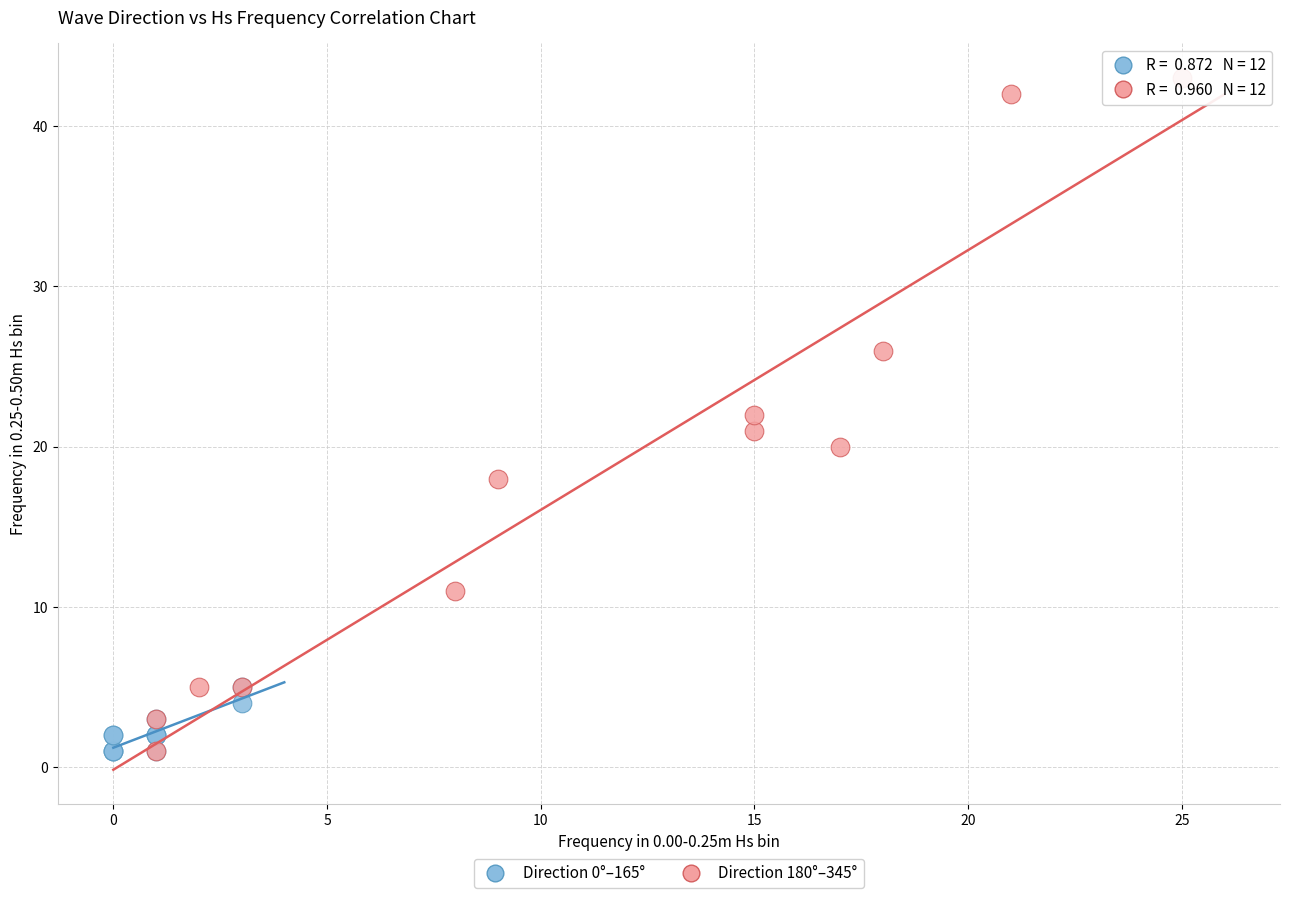

Which series has the widest spread of Y values?

Direction 180°–345°